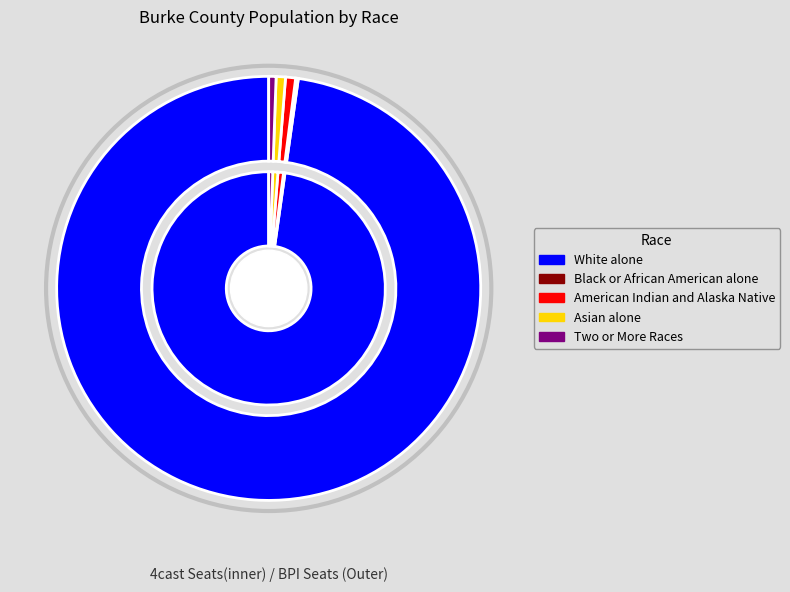

Is it true that Asian alone is 1% of the pie?

True